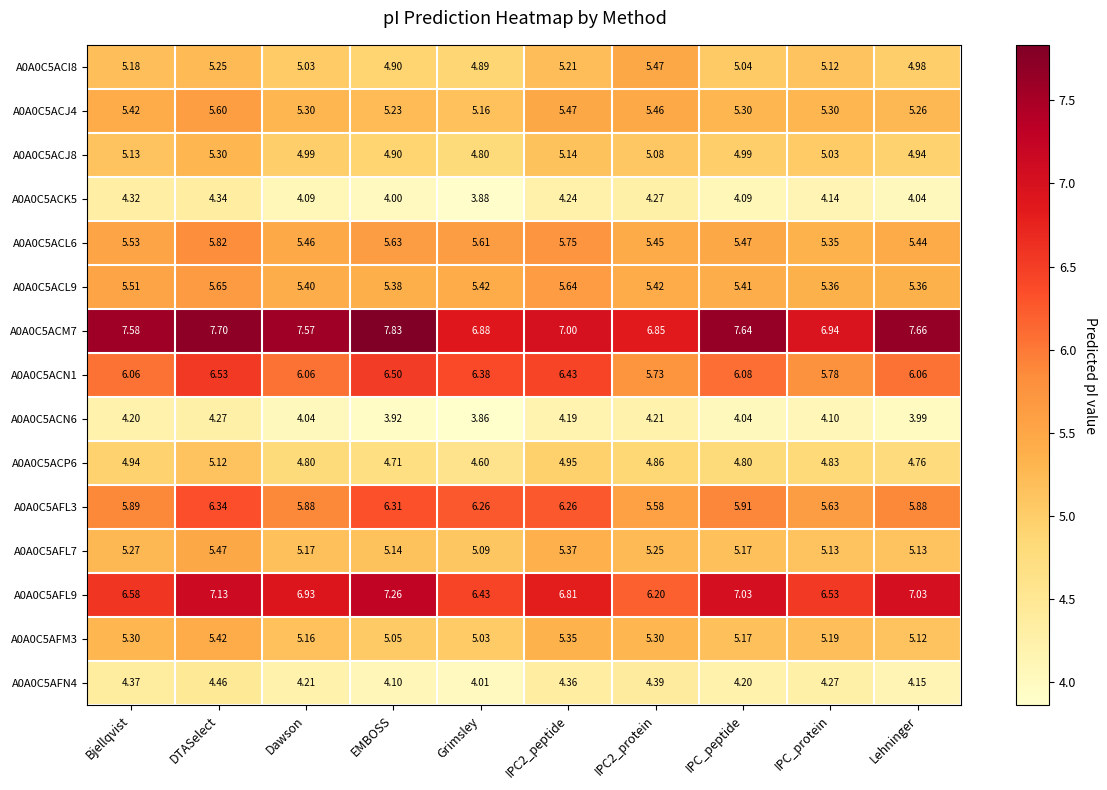

Which series has the largest total across all categories?

A0A0C5ACM7